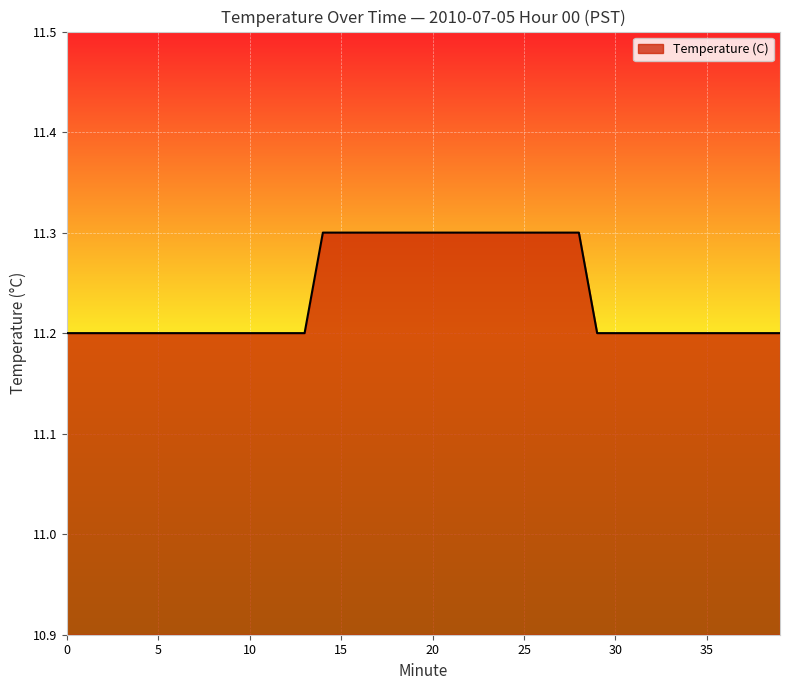

What is the smallest value displayed?

11.2